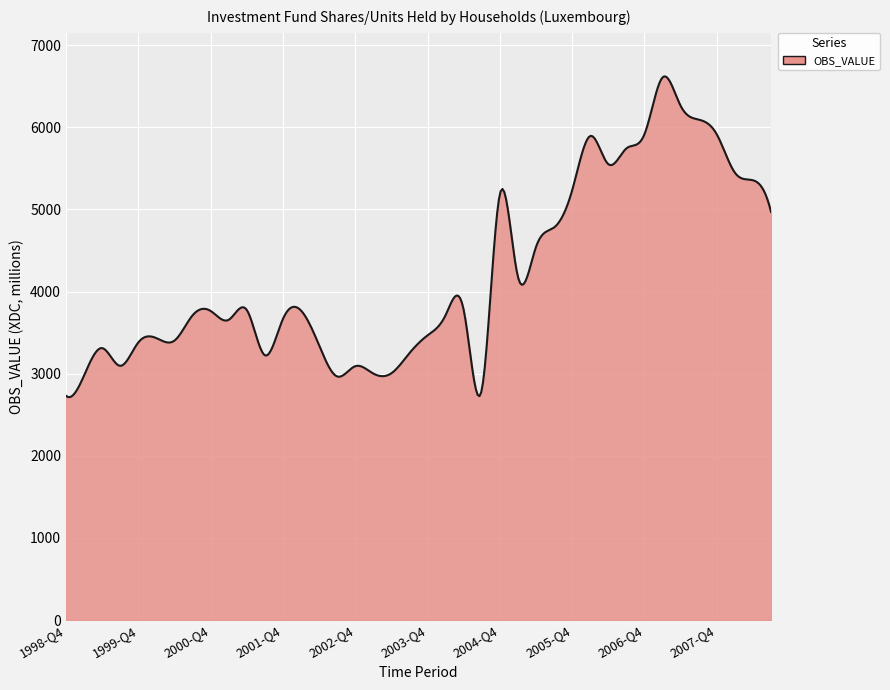

What is the difference between the maximum and minimum values?

3907.3